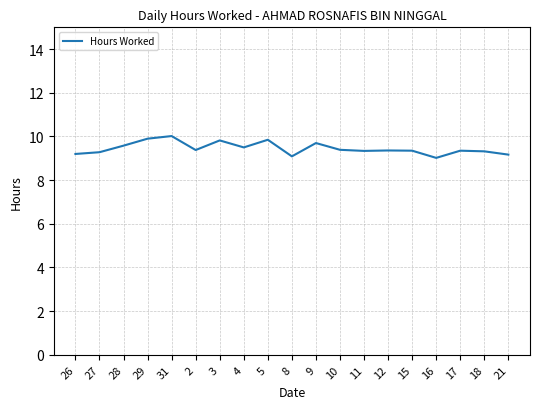

What is the ratio of the value at 27 to the value at 15?

1.0